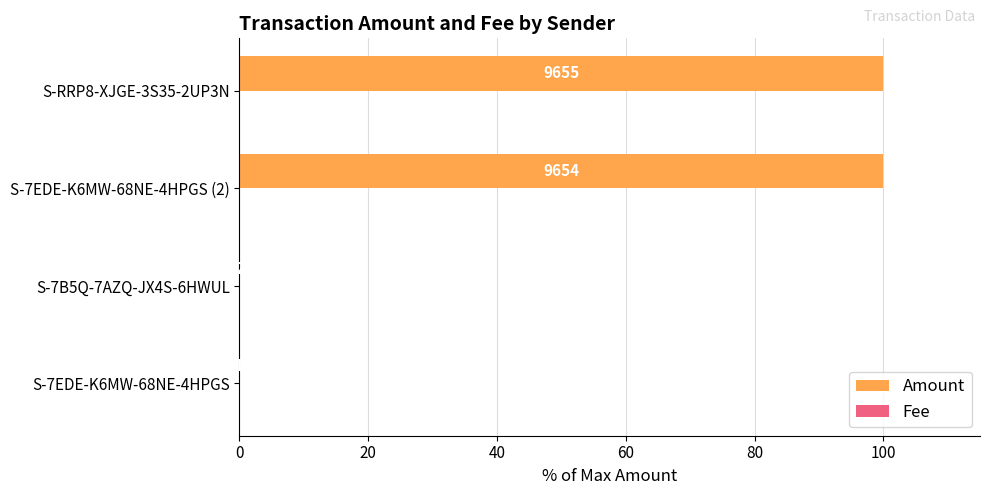

Reading right to left, list all the values displayed in this chart.

Amount: 100.0	100.0	0.0	0.0
Fee: 0.0	0.0	0.0	0.0